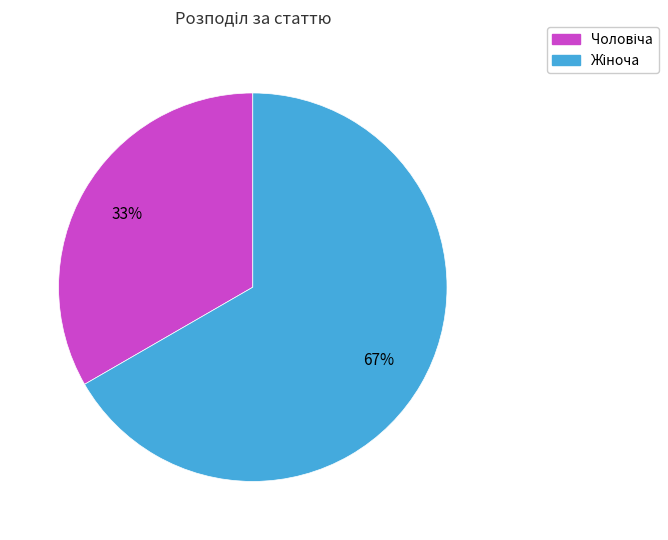

Does any single category account for the majority?

Yes